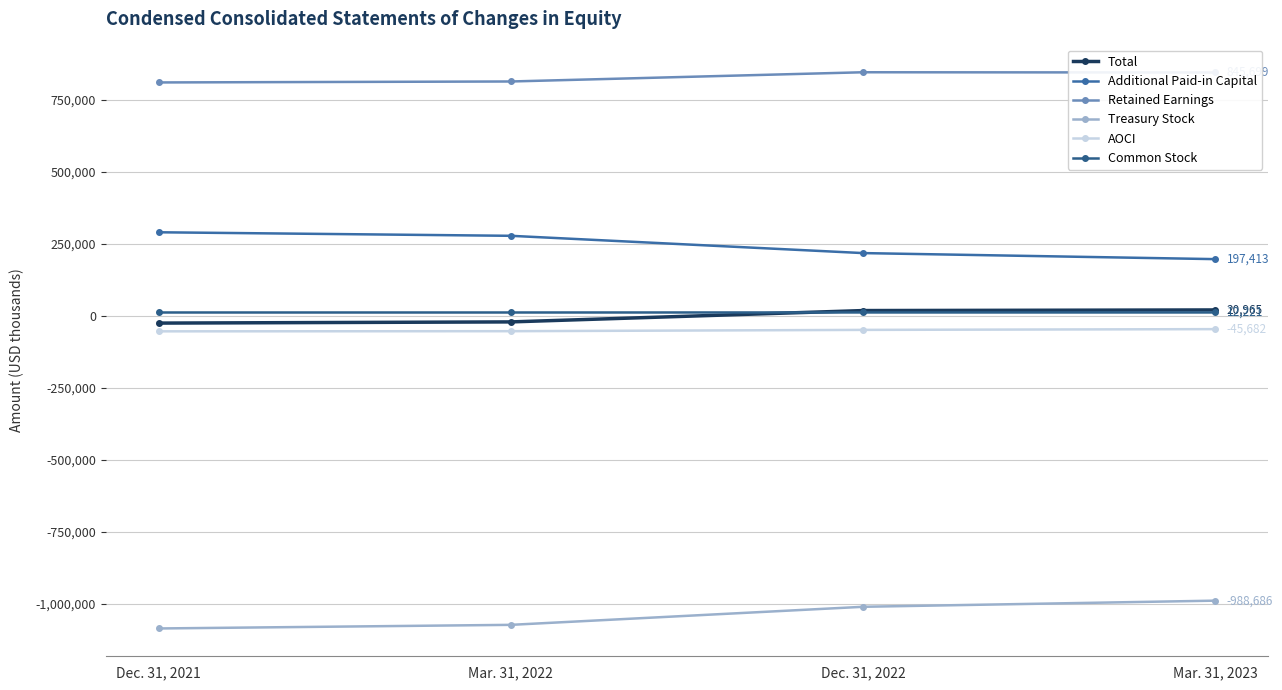

What is the smallest value displayed?

-1085313